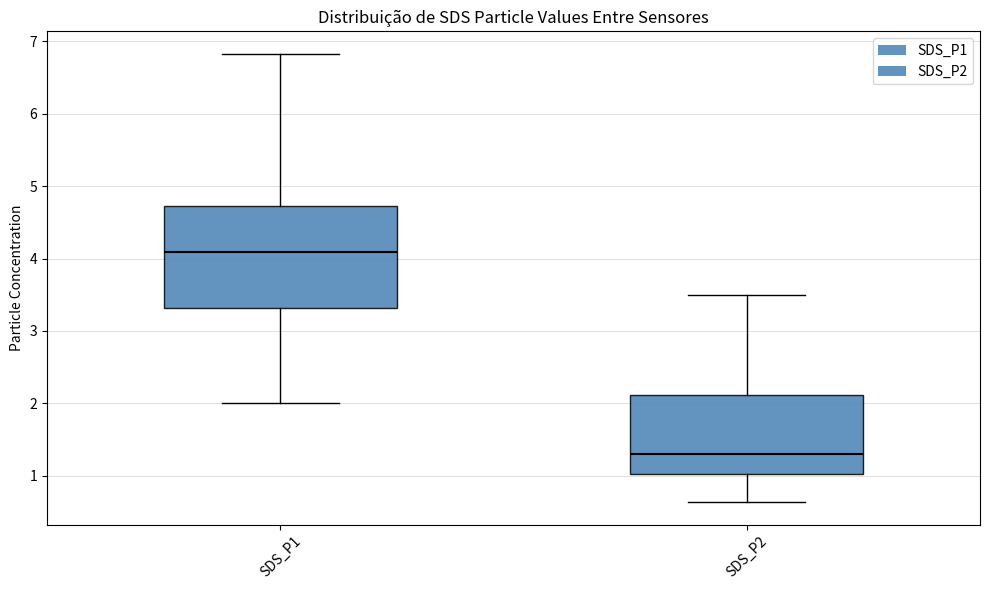

Reading left to right, read every box against the y-axis: the position of its median line, the range the box covers, and the ends of its whiskers. The values are not printed on the chart, so give them approximately, as read against the axis.

SDS_P1: median 4.1, box 3.3 to 4.7, whiskers 2.0 to 6.8
SDS_P2: median 1.3, box 1.0 to 2.1, whiskers 0.6 to 3.5